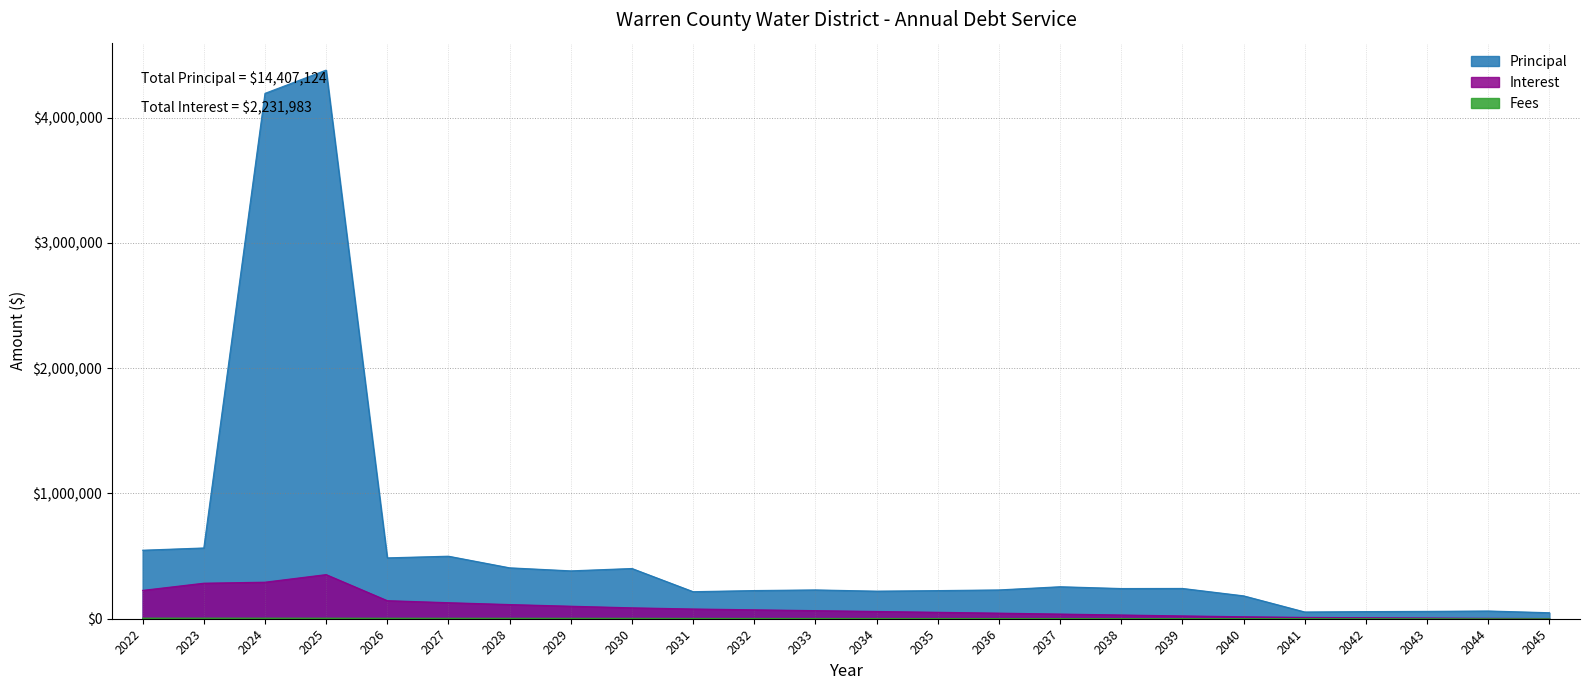

How many values in the Interest series exceed 64833?

12